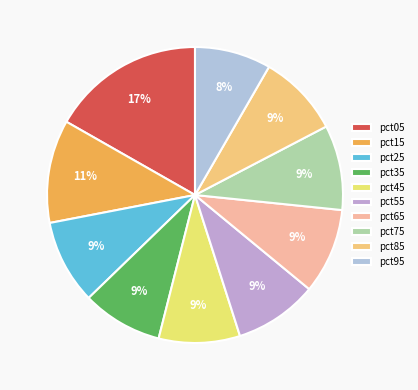

Is it true that pct25 is 9% of the pie?

True